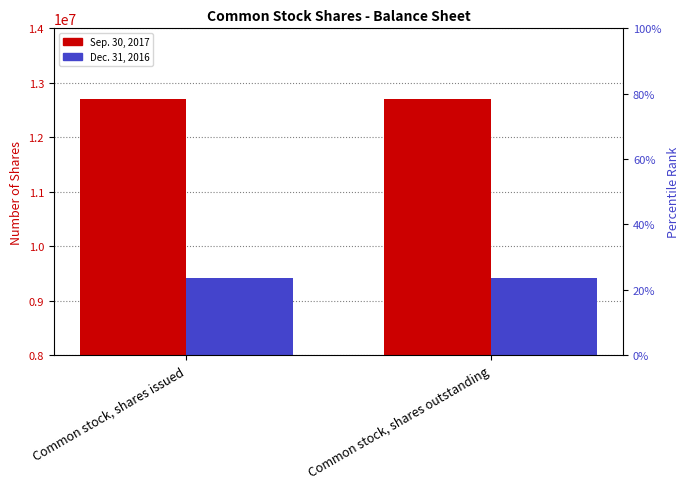

The value of Sep. 30, 2017 at Common stock, shares issued is 12697038. True or false?

True